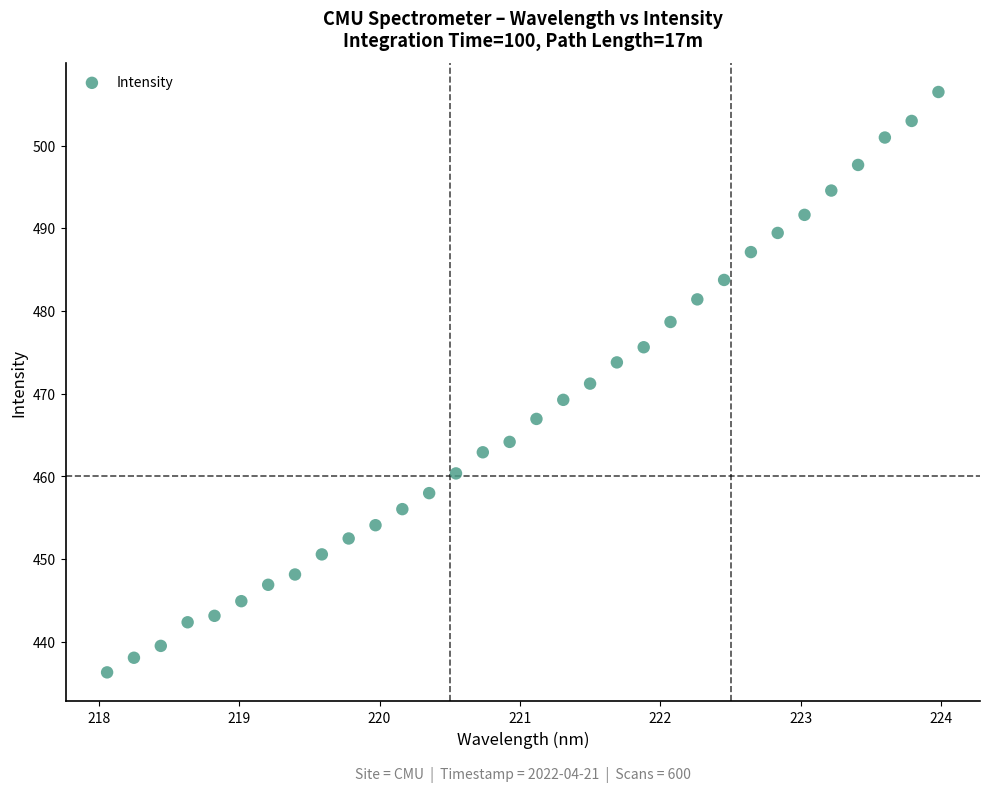

What is the range of X values (max minus min)?

5.9